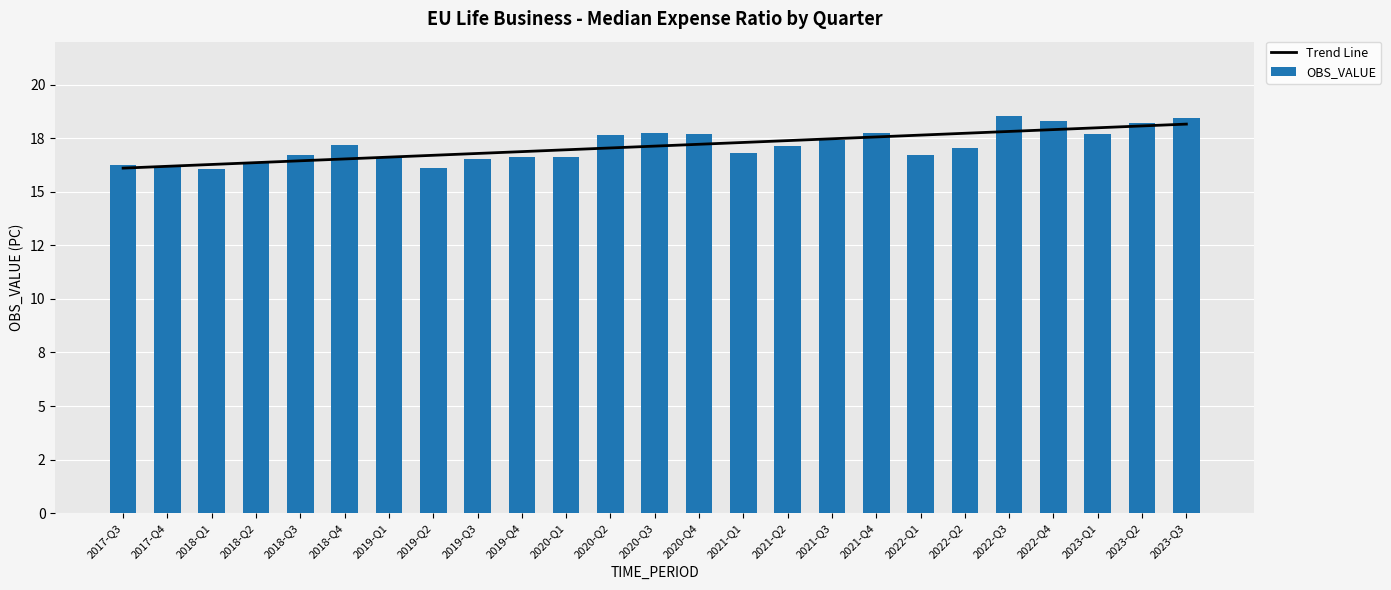

What is the difference between the Trend Line values at 2019-Q3 and 2020-Q1?

0.2